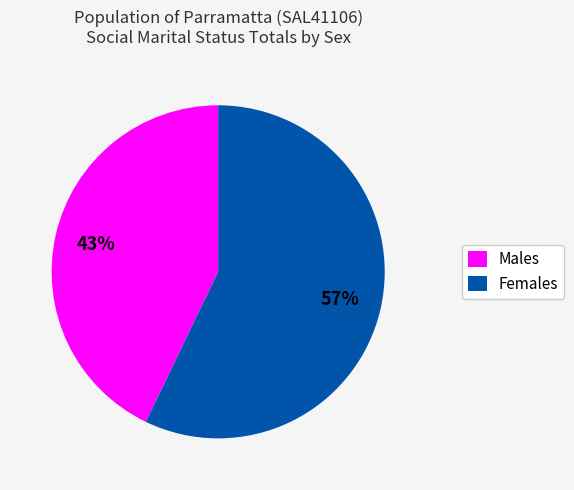

True or false: Males accounts for 55% of the total.

False